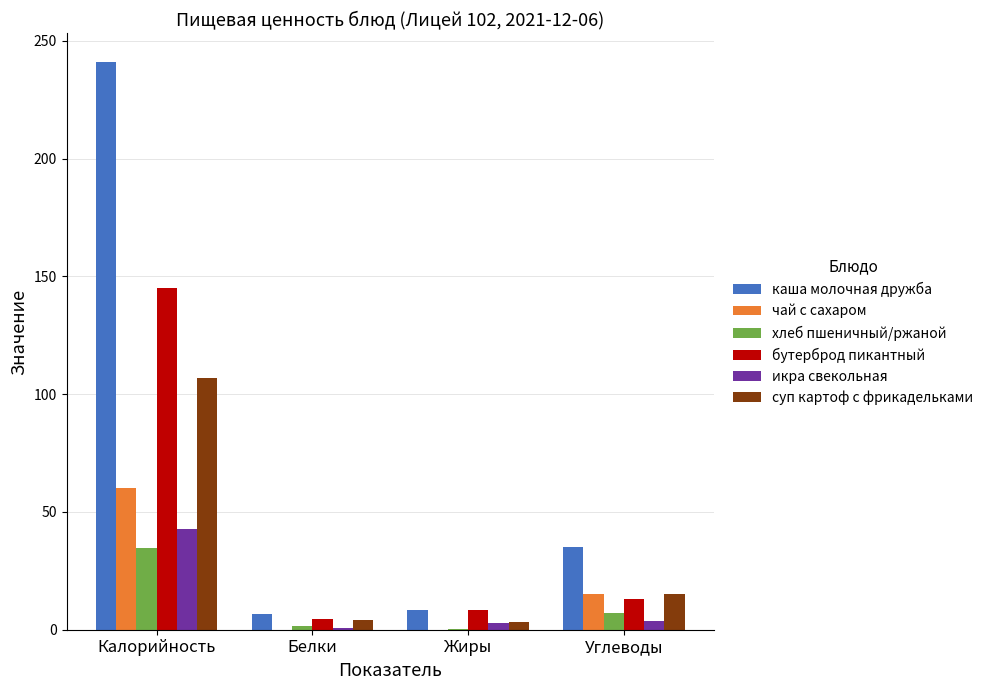

Between Калорийность and Углеводы, which series saw the biggest shift?

каша молочная дружба